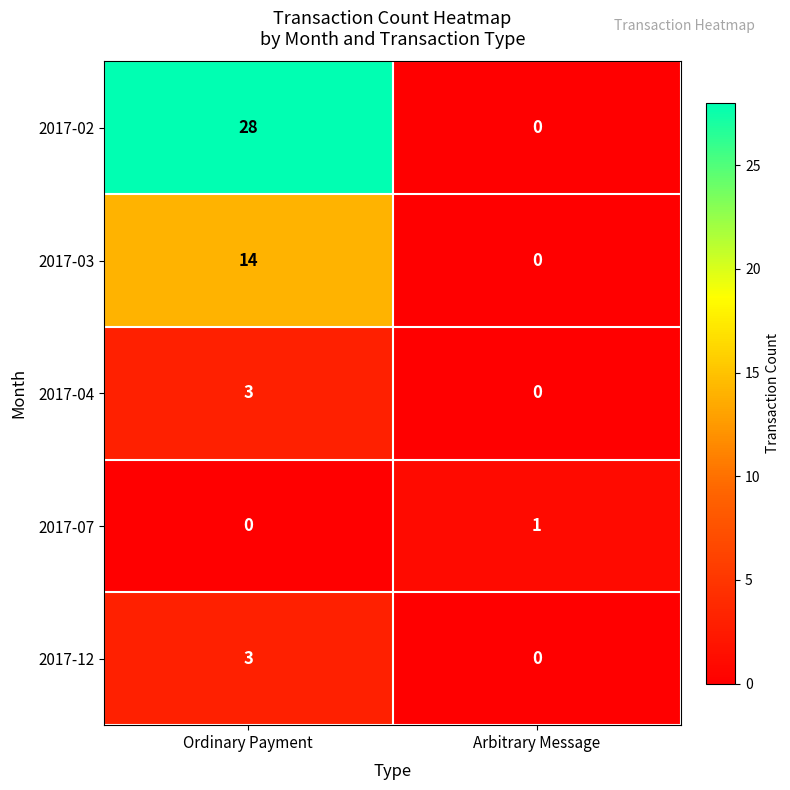

Which category has the lowest value in the 2017-03 series?

Arbitrary Message